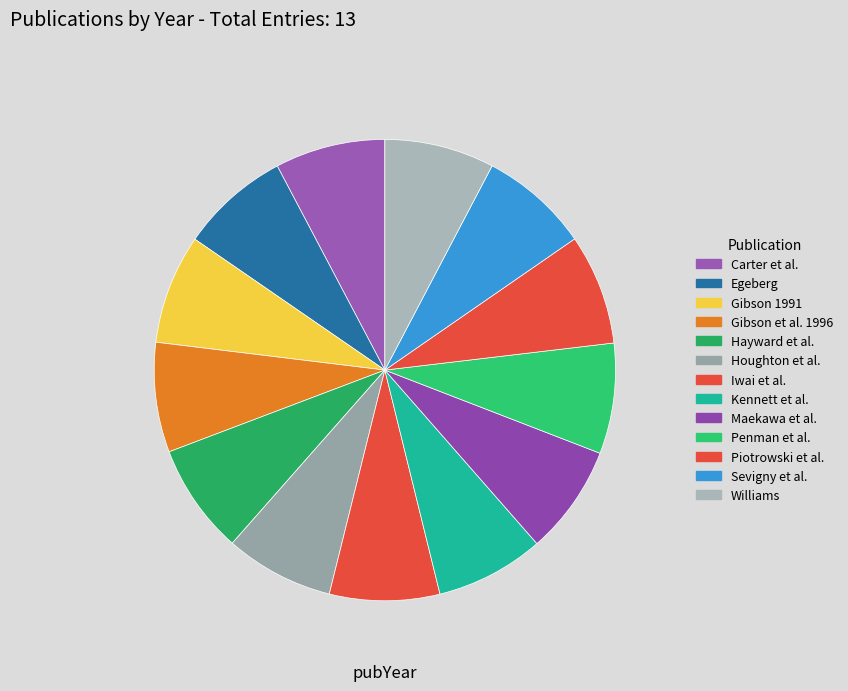

What is the largest slice in the pie chart?

Penman et al.